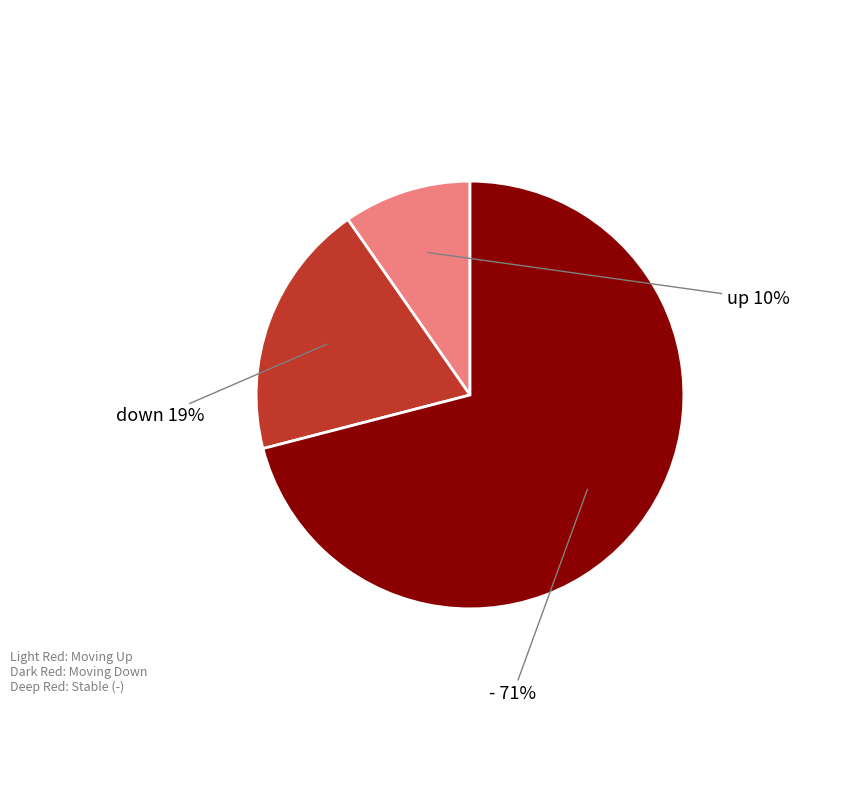

To the nearest percent, what is the difference between the largest and smallest slice percentages?

61%